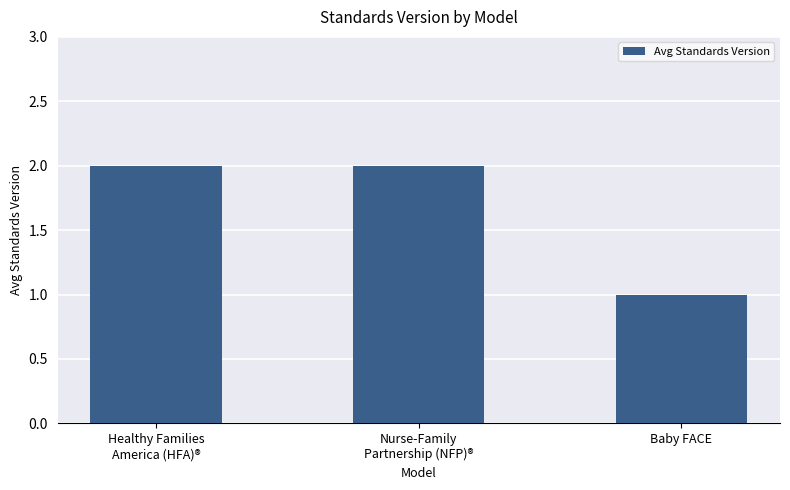

Reading left to right, extract all data points from this chart.

2	2	1